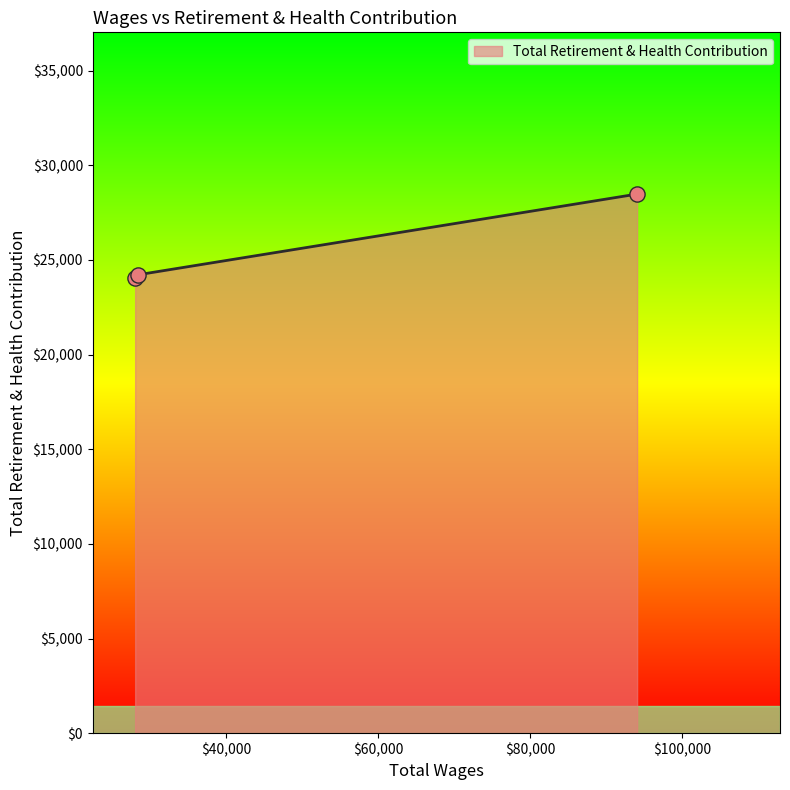

What is the sum of all values?

76747